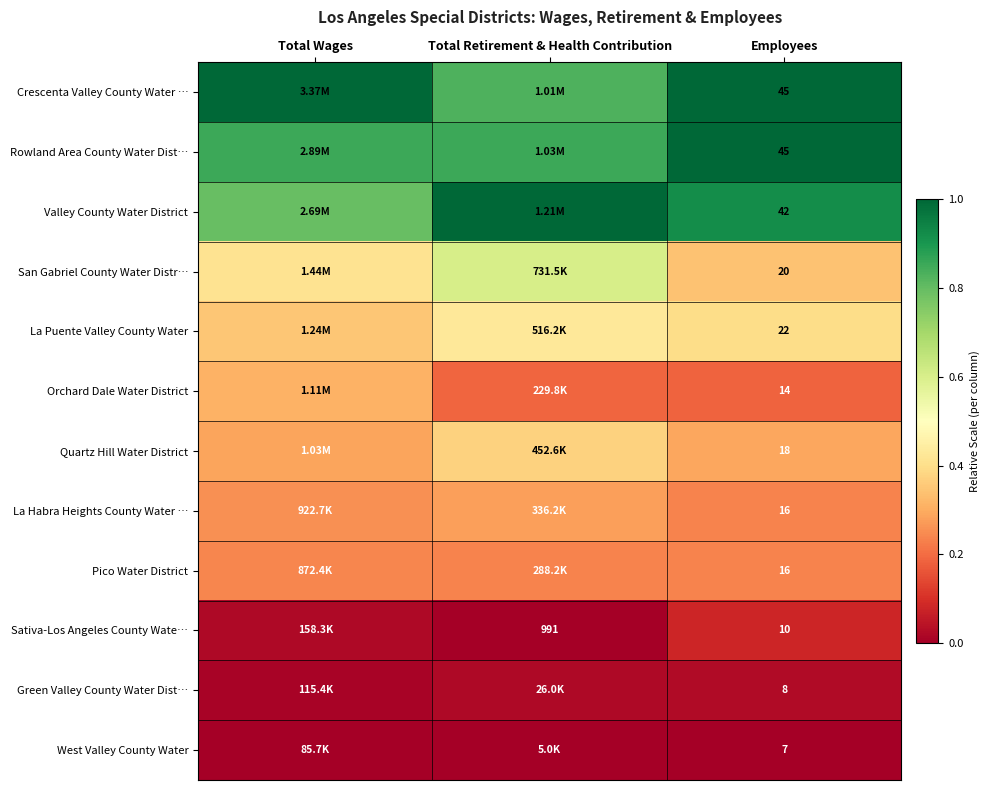

Which category has the highest value across all series?

Total Wages